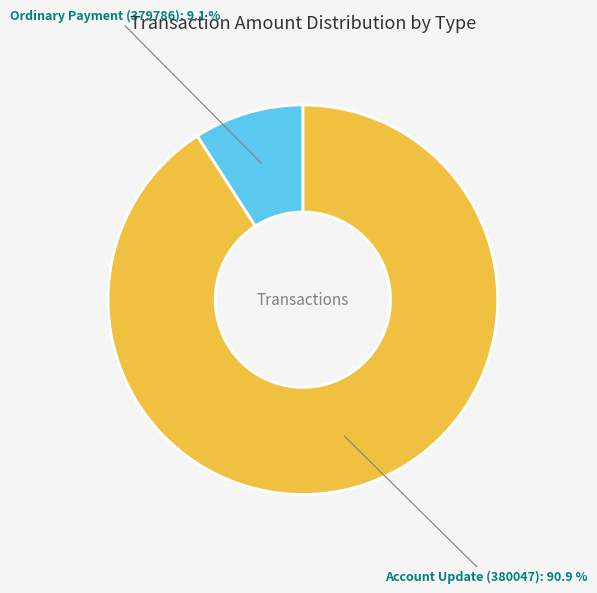

What is the majority slice?

Account Update (380047)